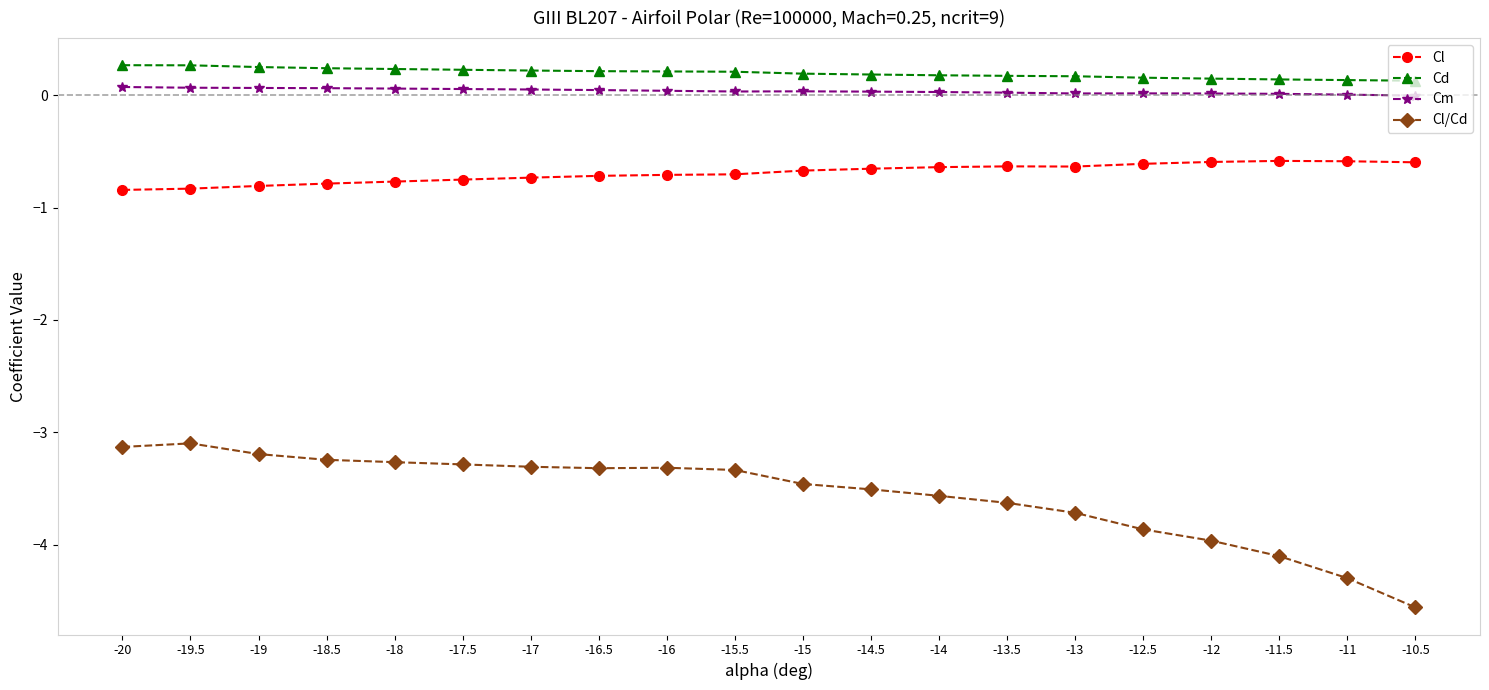

What is the lowest value of the Cd series?

0.1